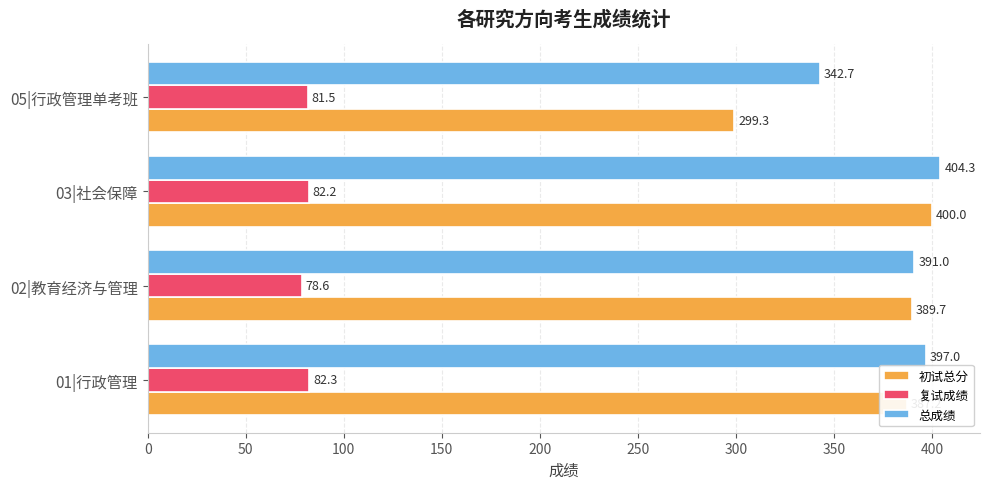

Which series changed the most between 03|社会保障 and 05|行政管理单考班?

初试总分